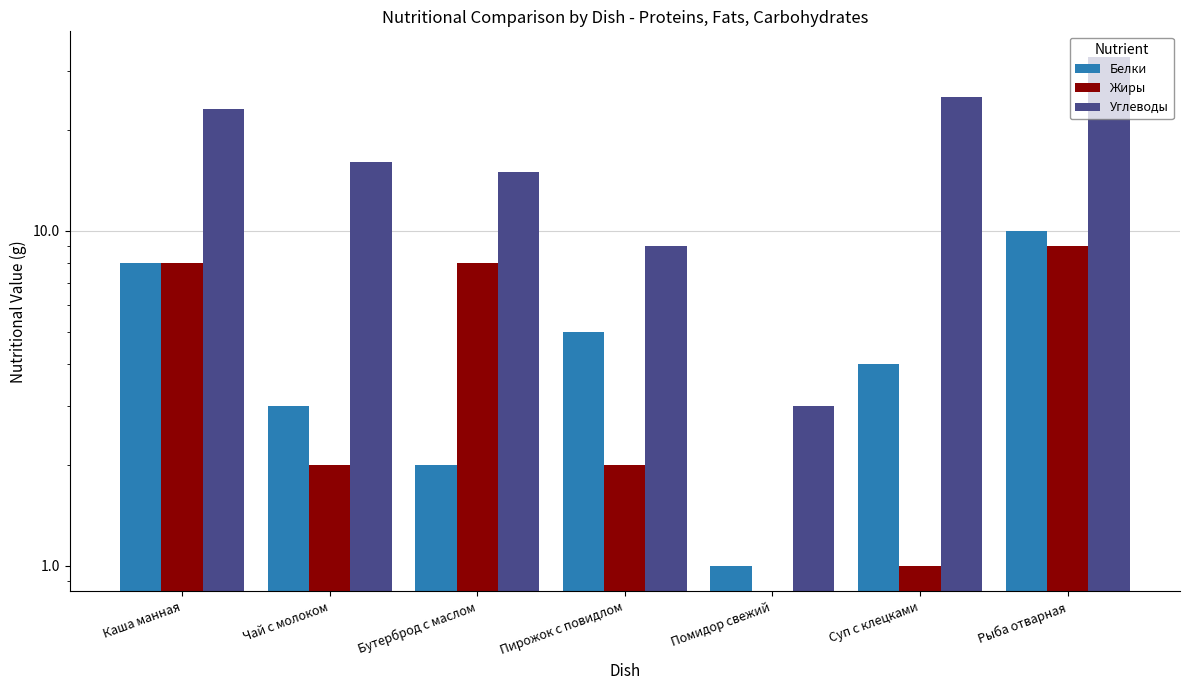

What is the label of the 6th bar from the right?

Чай с молоком